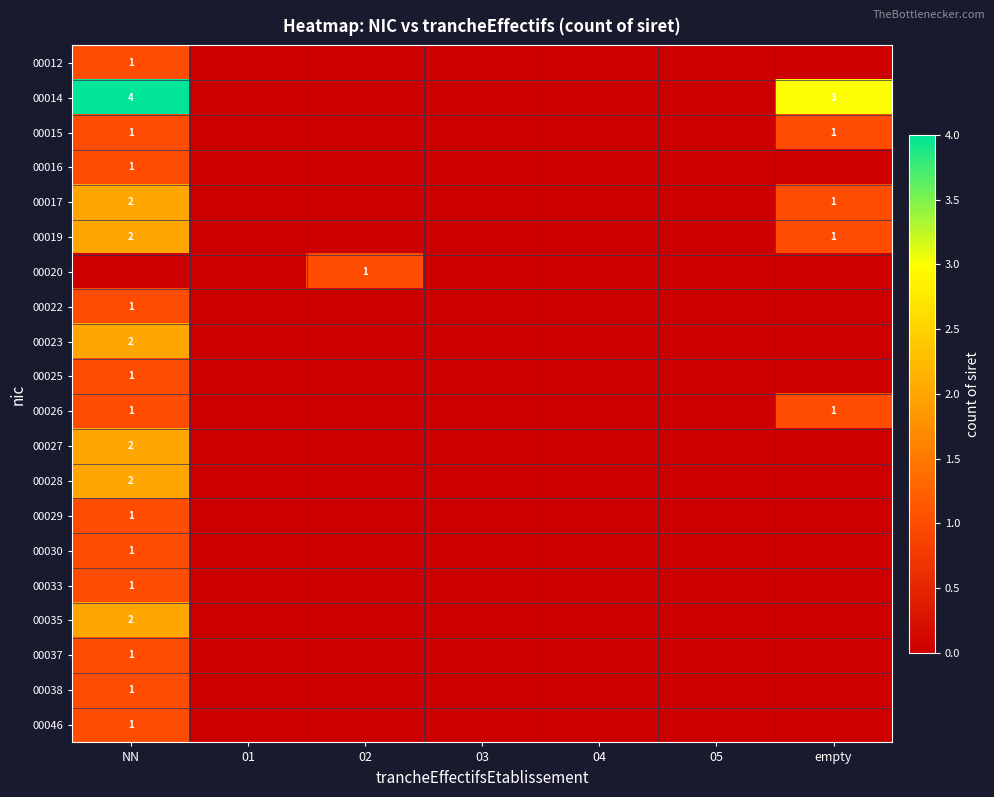

The value of 00033 at NN is 2. True or false?

False